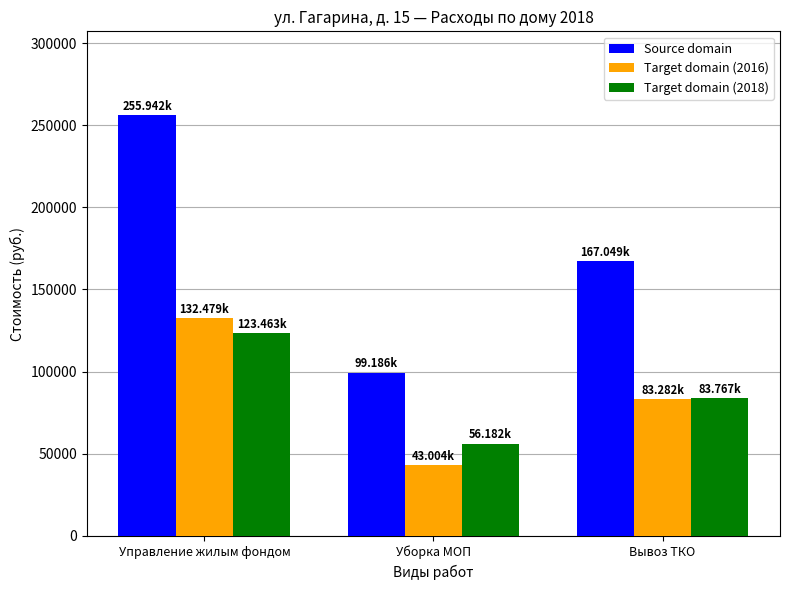

Reading right to left, list all the values displayed in this chart.

Source domain: Вывоз ТКО=167049.0	Уборка МОП=99186.2	Управление жилым фондом=255941.9
Target domain (2016): Вывоз ТКО=83282.4	Уборка МОП=43003.8	Управление жилым фондом=132479.4
Target domain (2018): Вывоз ТКО=83766.6	Уборка МОП=56182.4	Управление жилым фондом=123462.5